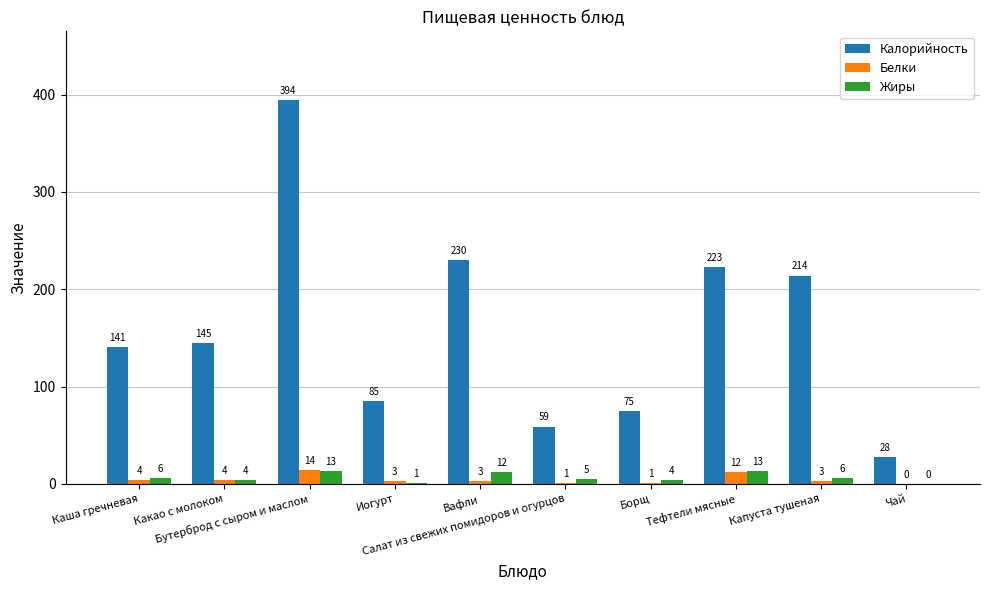

Which series has the widest spread of values?

Калорийность